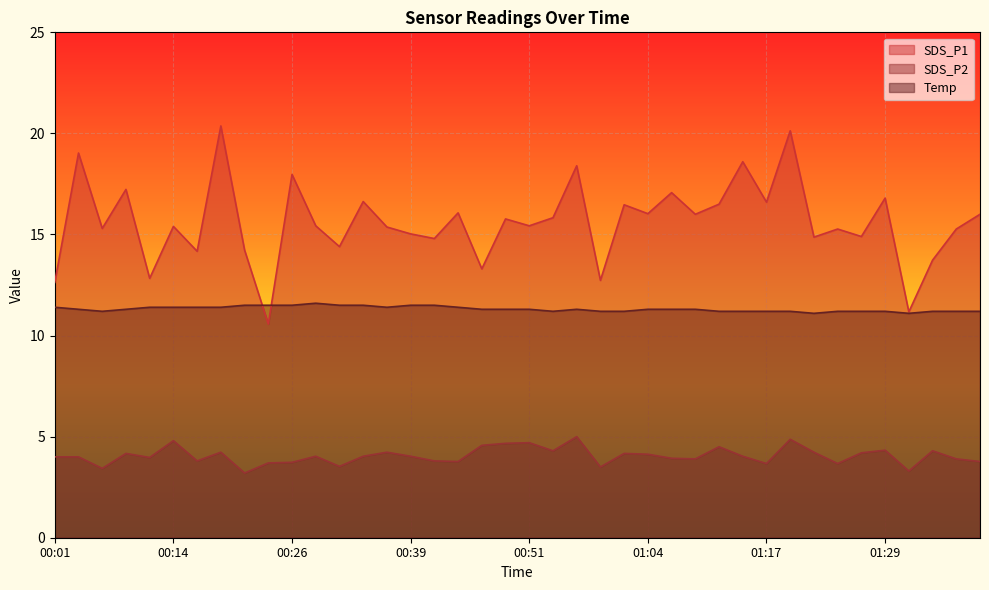

Is the value of Temp at 00:29 greater than the value of SDS_P1 at 00:06?

No